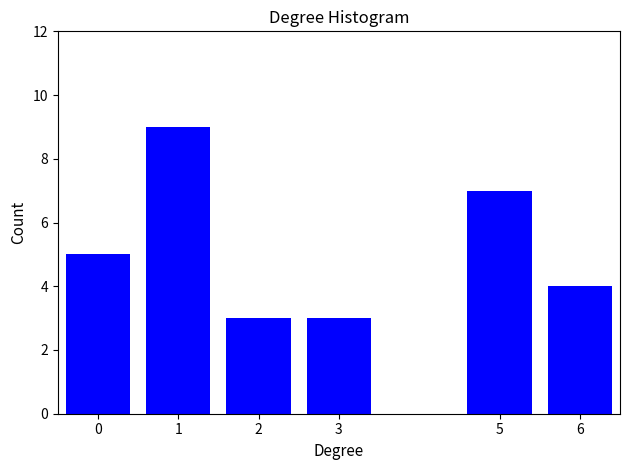

Reading left to right, extract all data points from this chart.

0=5	1=9	2=3	3=3	5=7	6=4